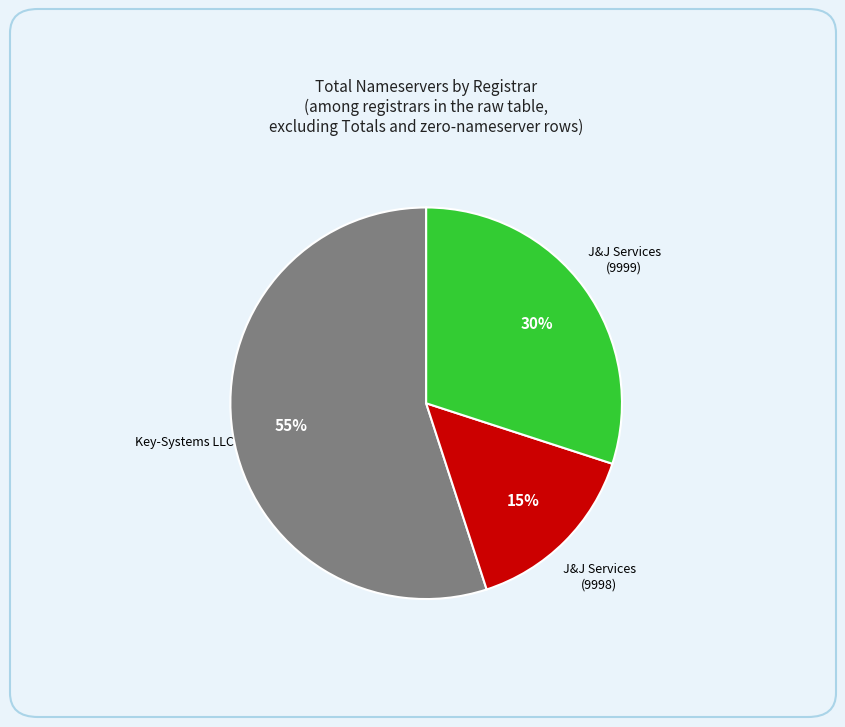

How many slices are in this pie chart?

3